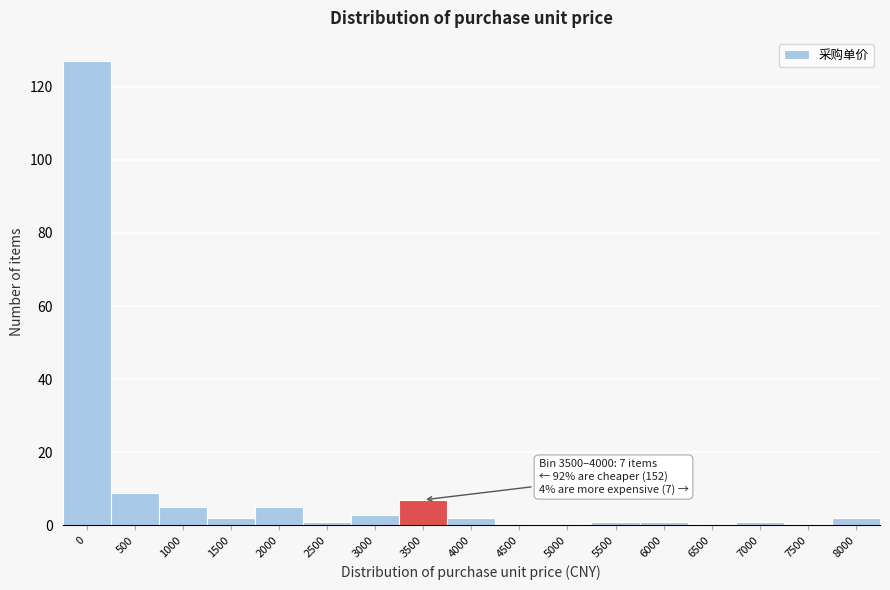

Reading left to right, what are all the values shown in this chart?

0=127	500=9	1000=5	1500=2	2000=5	2500=1	3000=3	3500=7	4000=2	4500=0	5000=0	5500=1	6000=1	6500=0	7000=1	7500=0	8000=2